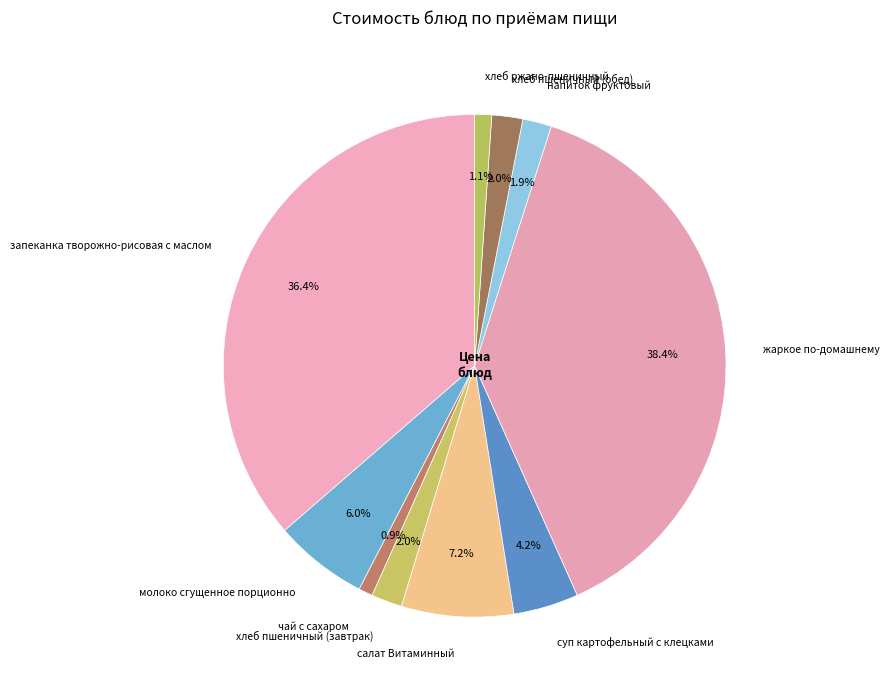

Which category has the biggest portion of the pie?

жаркое по-домашнему